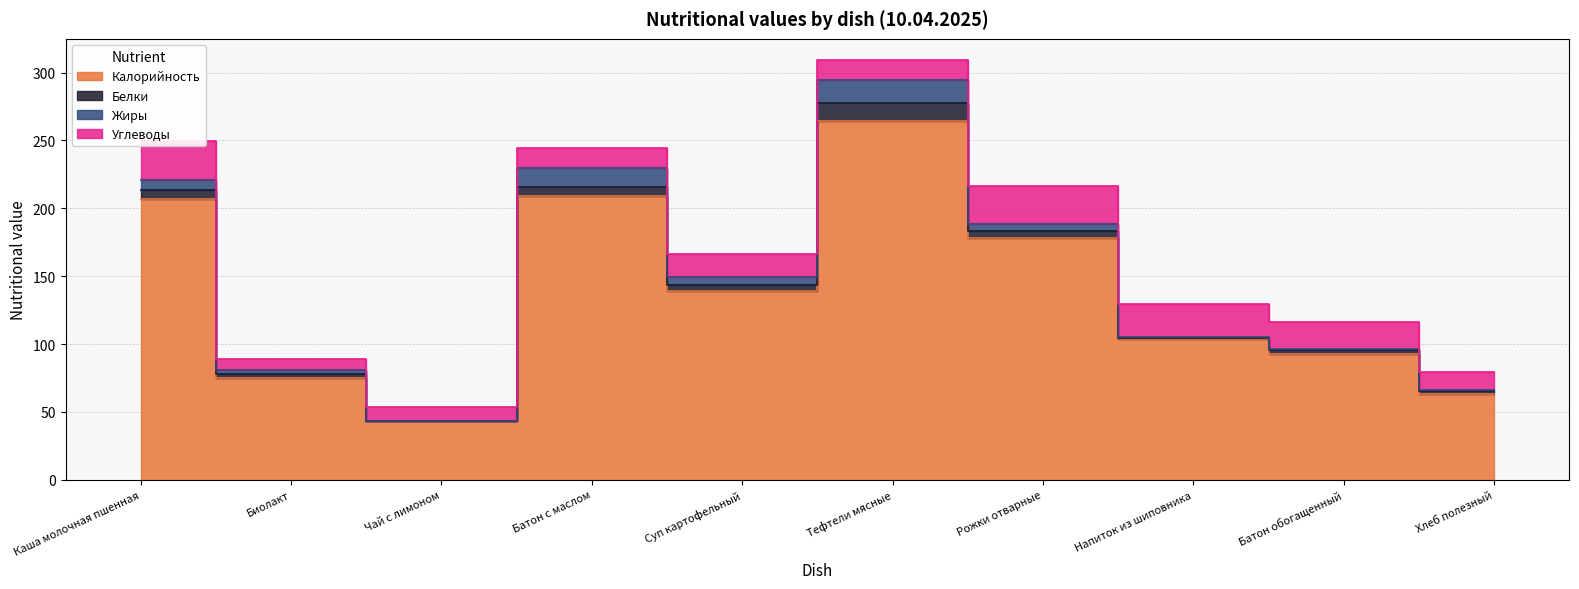

Which has a higher value, Рожки отварные or Тефтели мясные?

Тефтели мясные